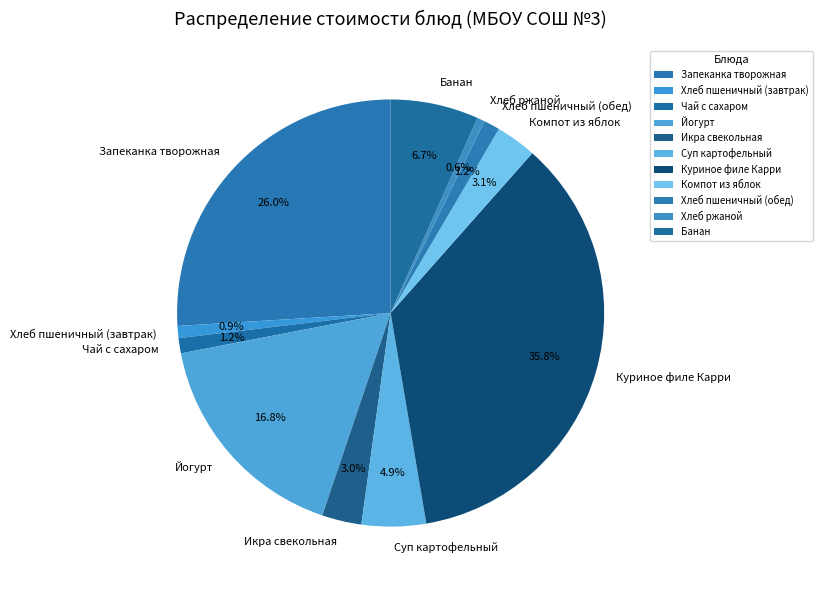

To the nearest percent, what is the average slice percentage?

9%